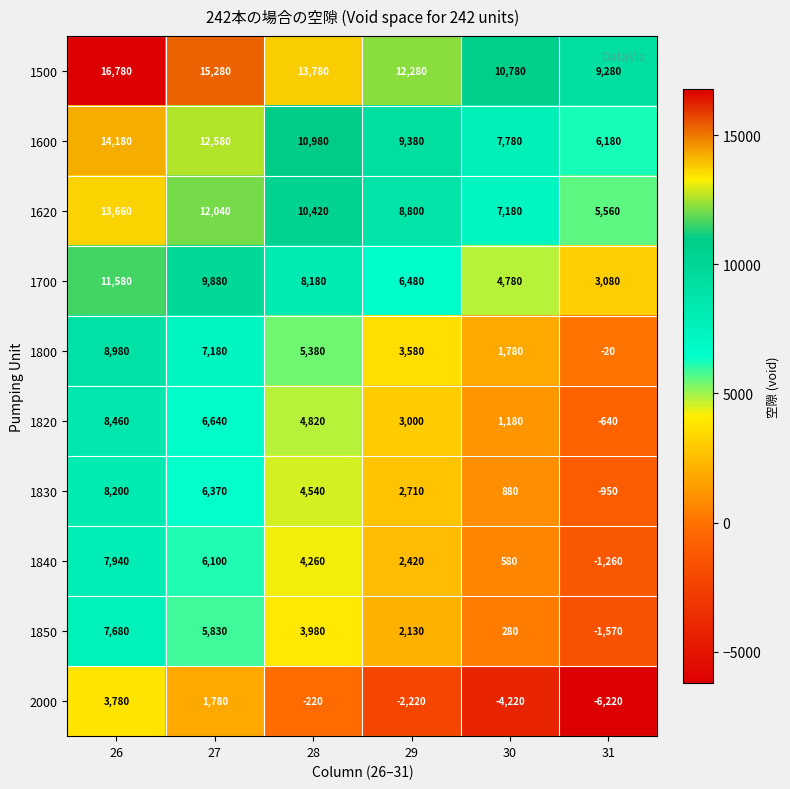

What is the sum of the 1850 values at 30 and 29?

2410